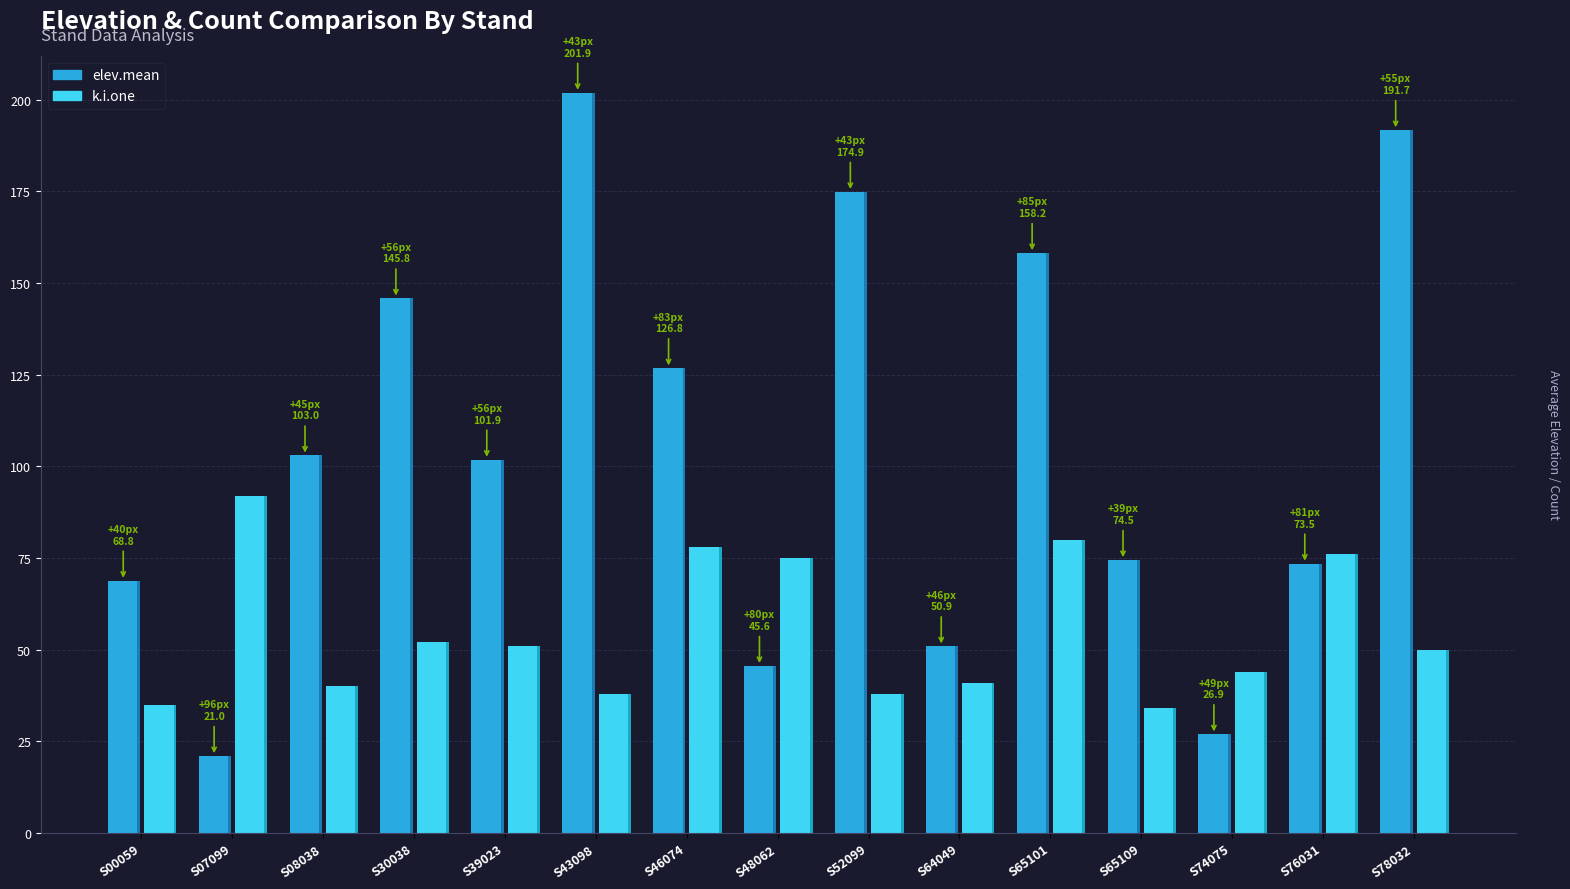

Reading right to left, transcribe all the data shown in this chart.

elev.mean: S78032=191.7	S76031=73.5	S74075=26.9	S65109=74.5	S65101=158.2	S64049=50.9	S52099=174.9	S48062=45.6	S46074=126.8	S43098=201.9	S39023=101.9	S30038=145.8	S08038=103.0	S07099=21.0	S00059=68.8
k.i.one: S78032=50.0	S76031=76.0	S74075=44.0	S65109=34.0	S65101=80.0	S64049=41.0	S52099=38.0	S48062=75.0	S46074=78.0	S43098=38.0	S39023=51.0	S30038=52.0	S08038=40.0	S07099=92.0	S00059=35.0